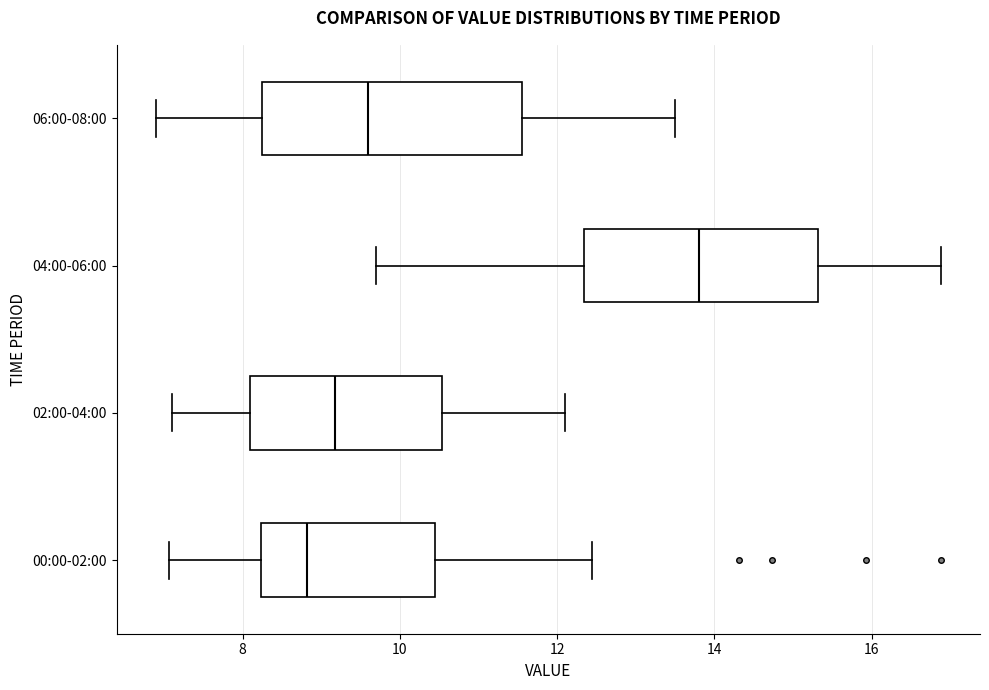

Comparing the boxes themselves (not the whiskers), which one is the widest?

06:00-08:00